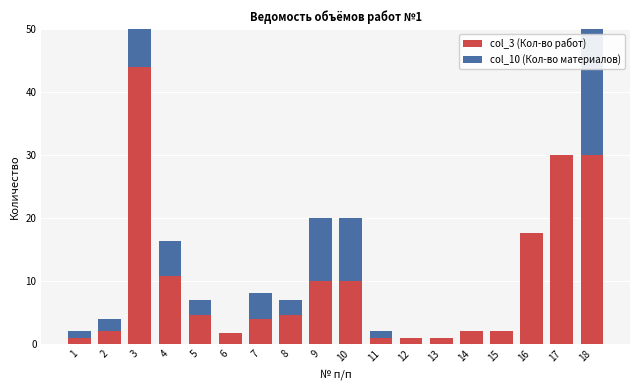

Reading left to right, list all the values displayed in this chart.

col_3 (Кол-во работ): 1=1.0	2=2.0	3=44.0	4=10.8	5=4.6	6=1.8	7=4.0	8=4.6	9=10.0	10=10.0	11=1.0	12=1.0	13=1.0	14=2.0	15=2.0	16=17.6	17=30.0	18=30.0
col_10 (Кол-во материалов): 1=1.0	2=2.0	3=44.5	4=5.5	5=2.4	6=0.0	7=4.0	8=2.3	9=10.0	10=10.0	11=1.0	12=0.0	13=0.0	14=0.0	15=0.0	16=0.0	17=0.0	18=30.0